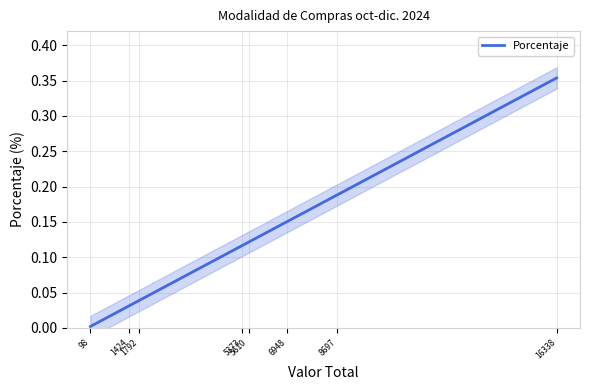

What is the difference between the second highest and minimum values?

0.2